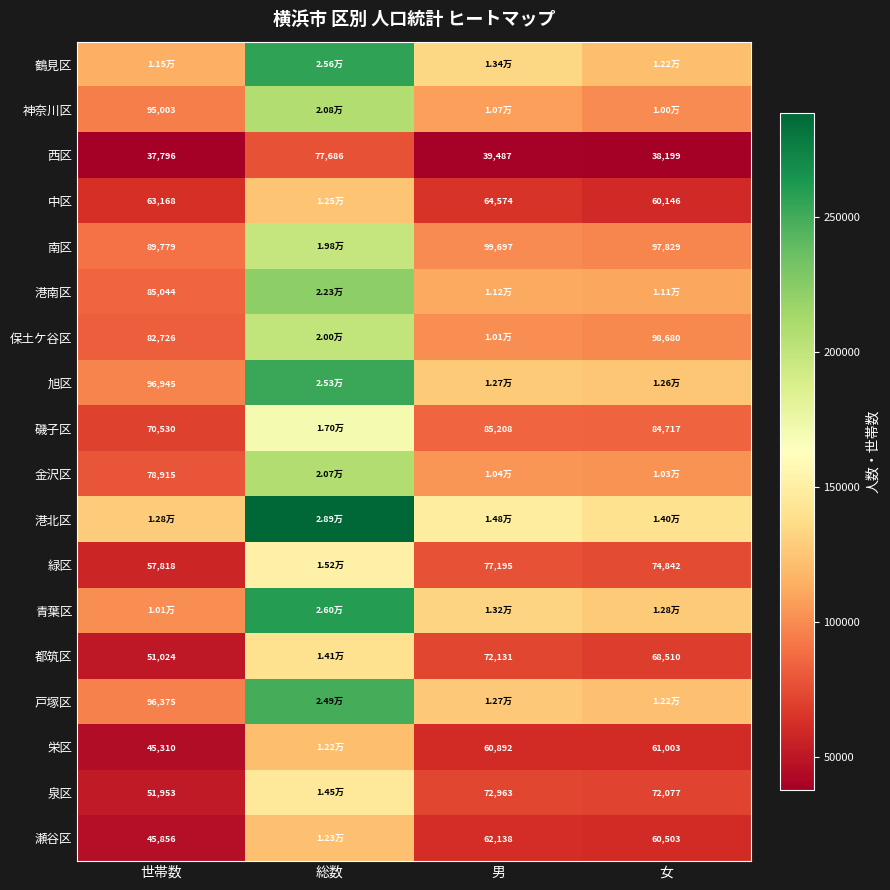

List the labels in order of 西区 value, largest first.

総数, 男, 女, 世帯数